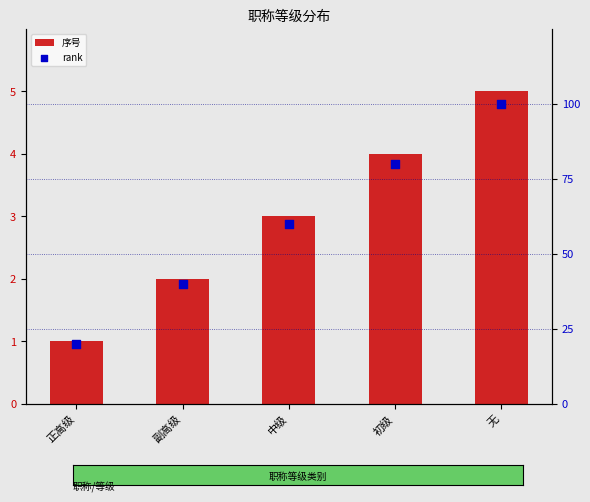

Which series reaches the maximum Y coordinate?

rank